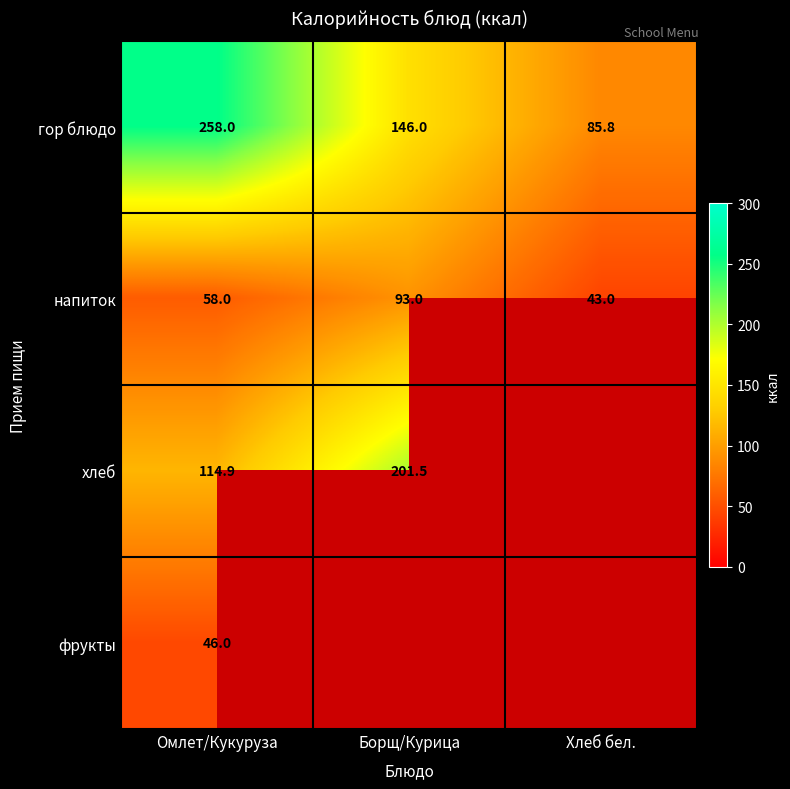

What is the spread (max minus min) of values at Борщ/Курица?

108.5